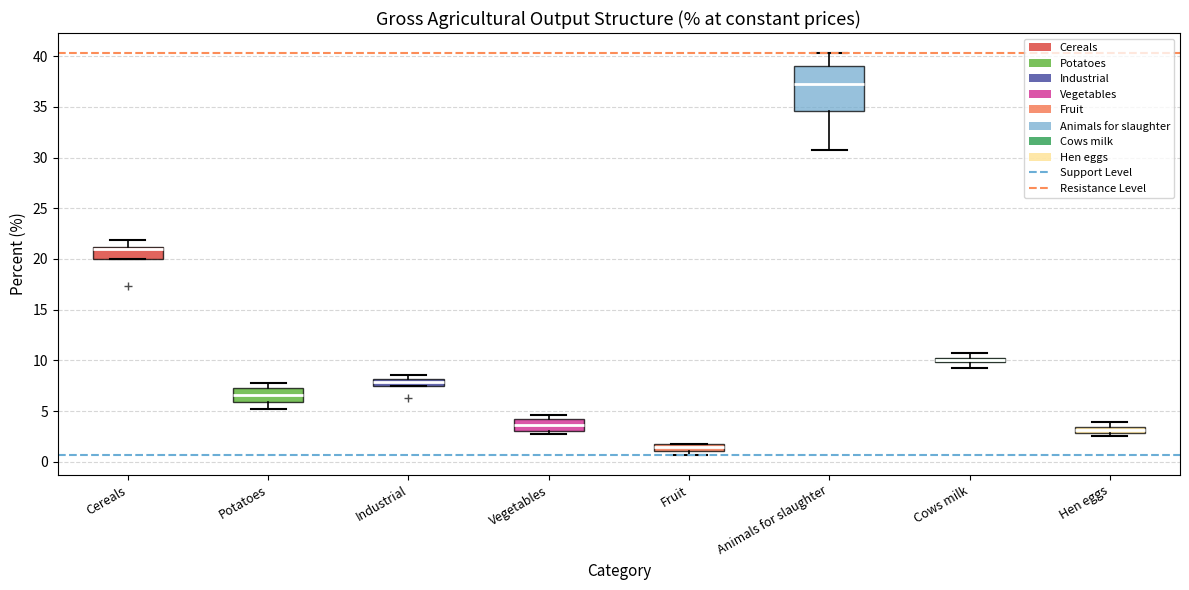

Which box has the lowest median line?

Fruit